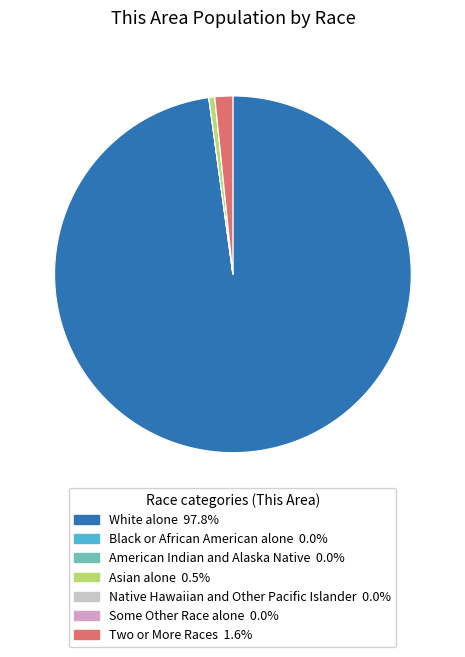

Which slice represents more than half of the pie?

White alone